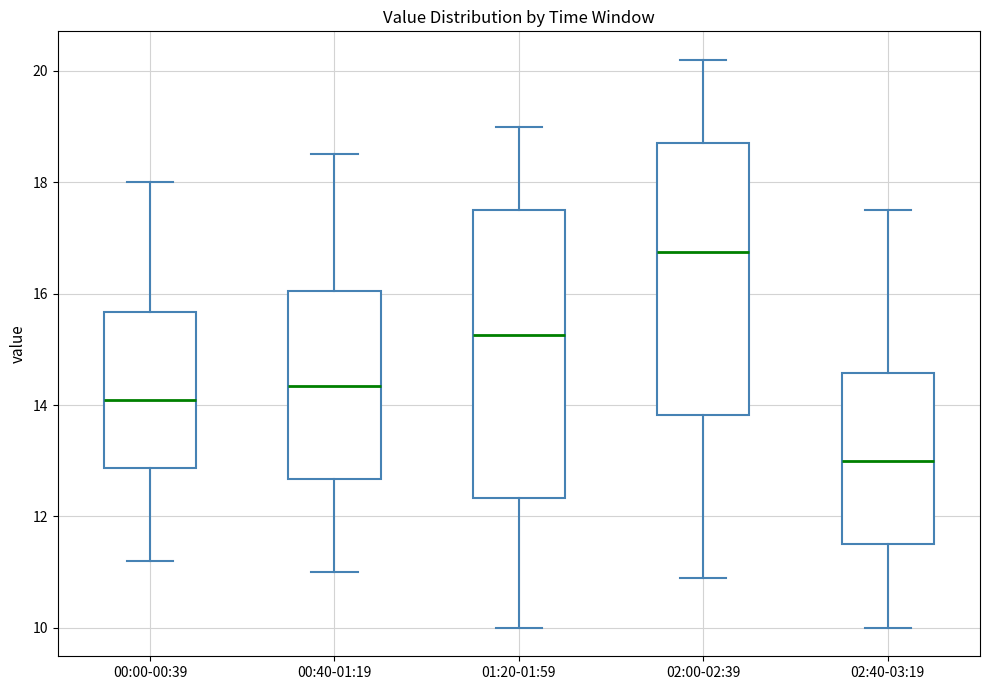

Which box has the highest median line?

02:00-02:39